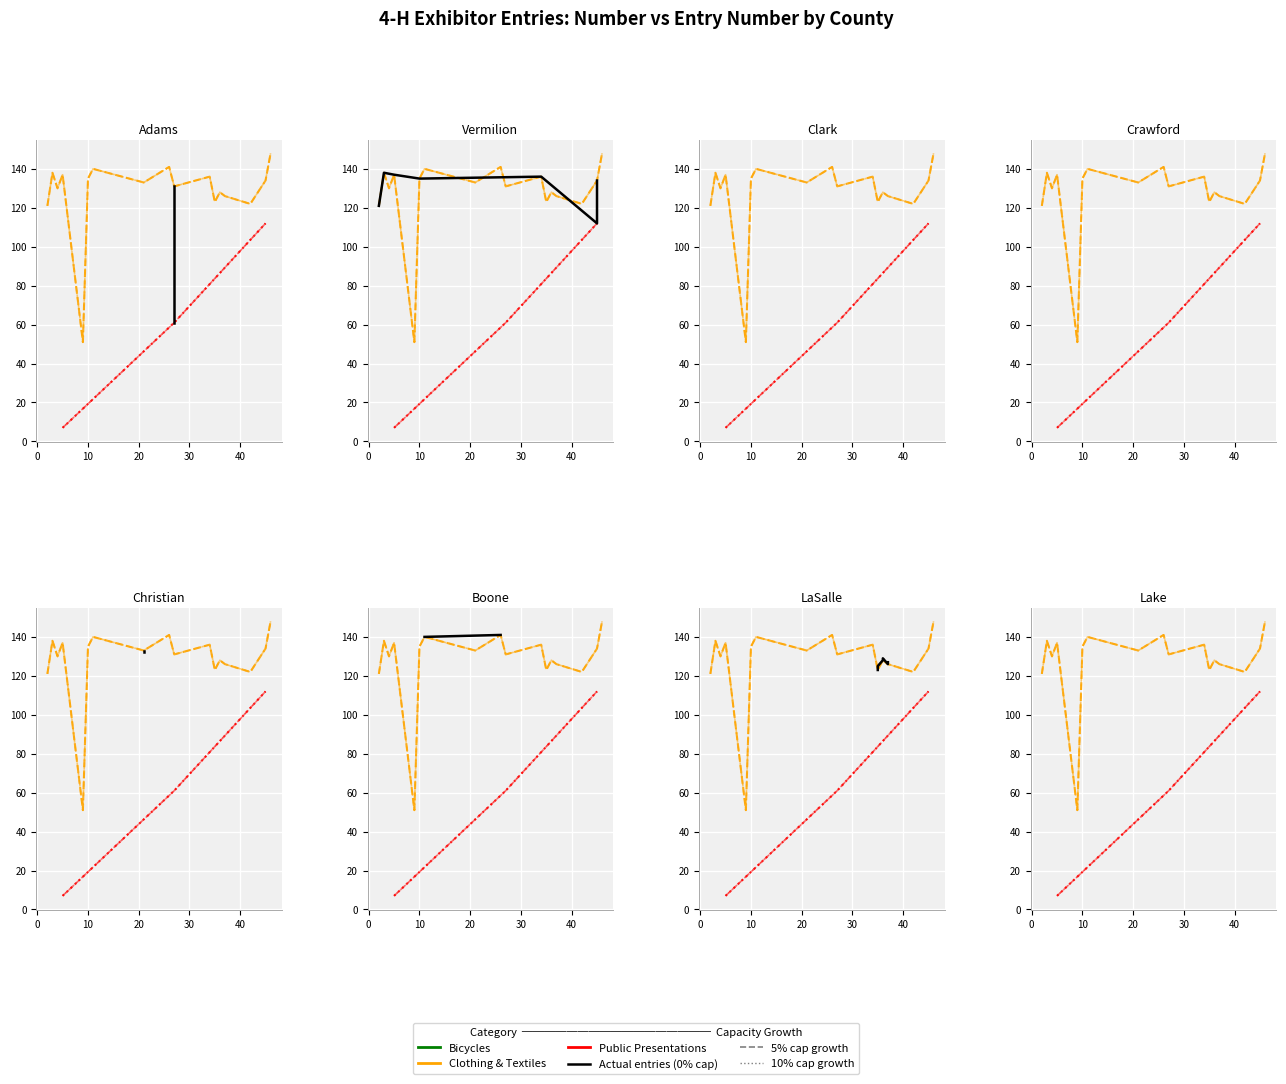

How many lines are shown in the chart?

2